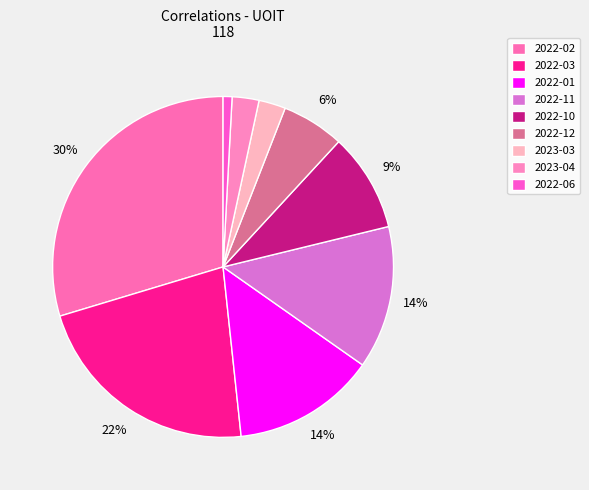

What percentage is the 2022-12 slice, to the nearest percent?

6%